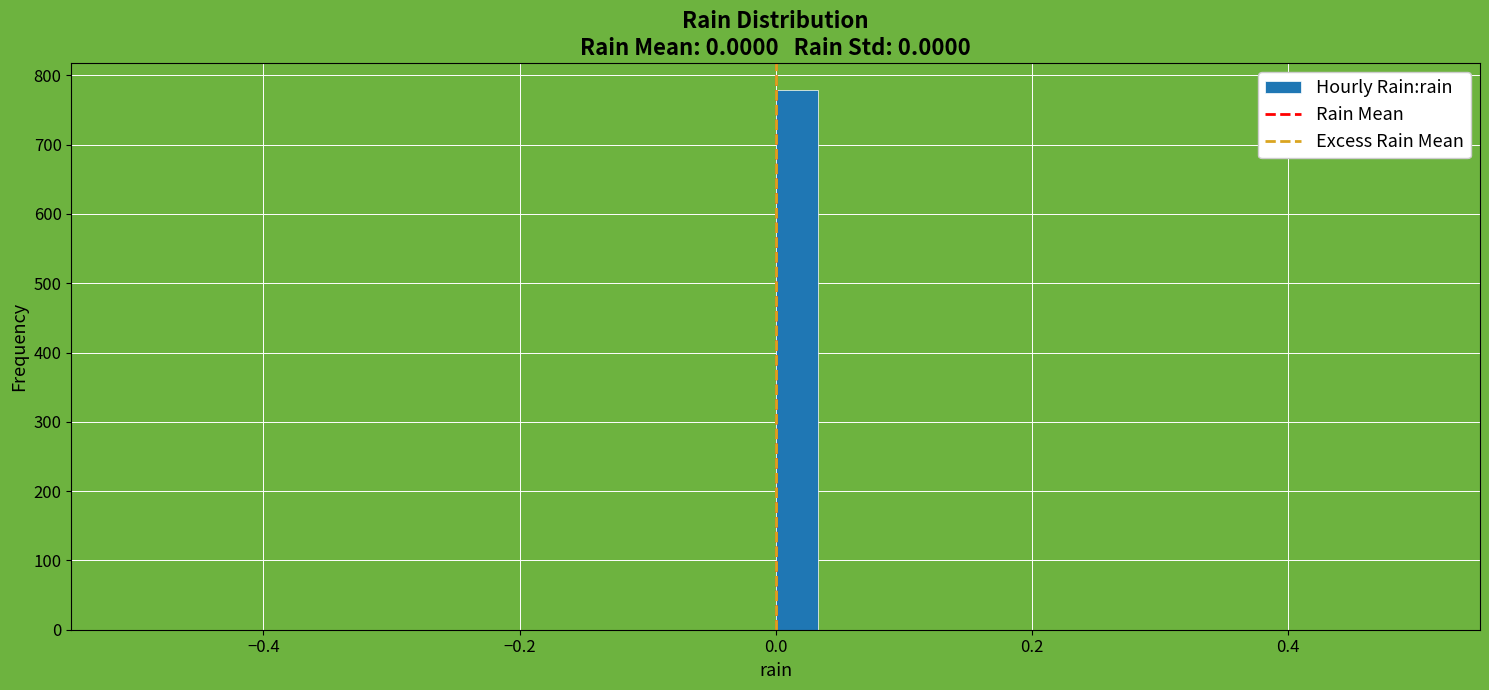

Read against the x-axis, roughly where is the centre of the tallest bar?

0.02